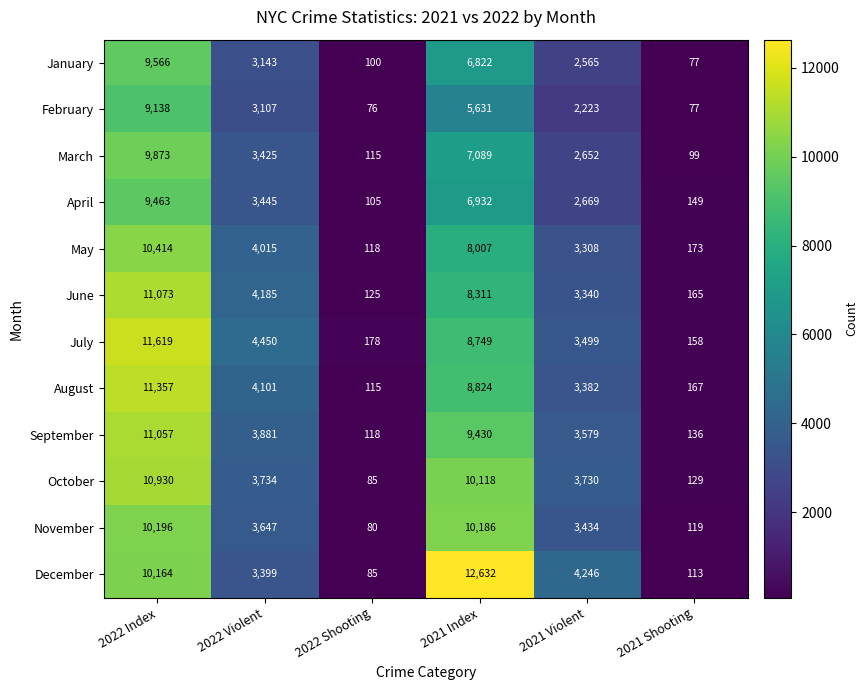

What is the difference between the July values at 2022 Index and 2022 Violent?

7169